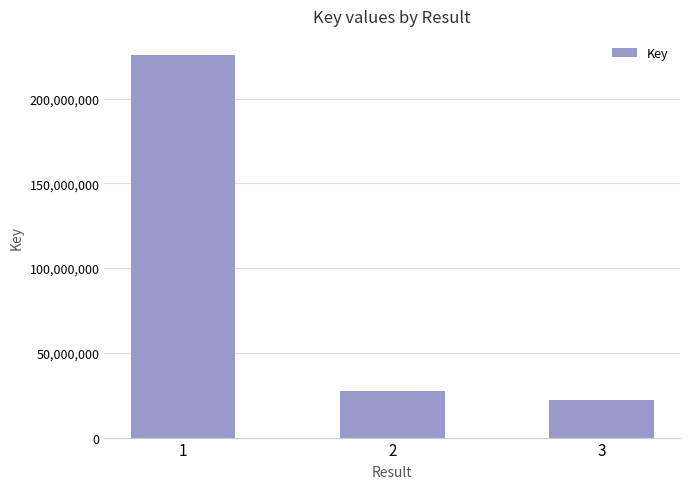

At which label does the data first exceed 27645307?

1